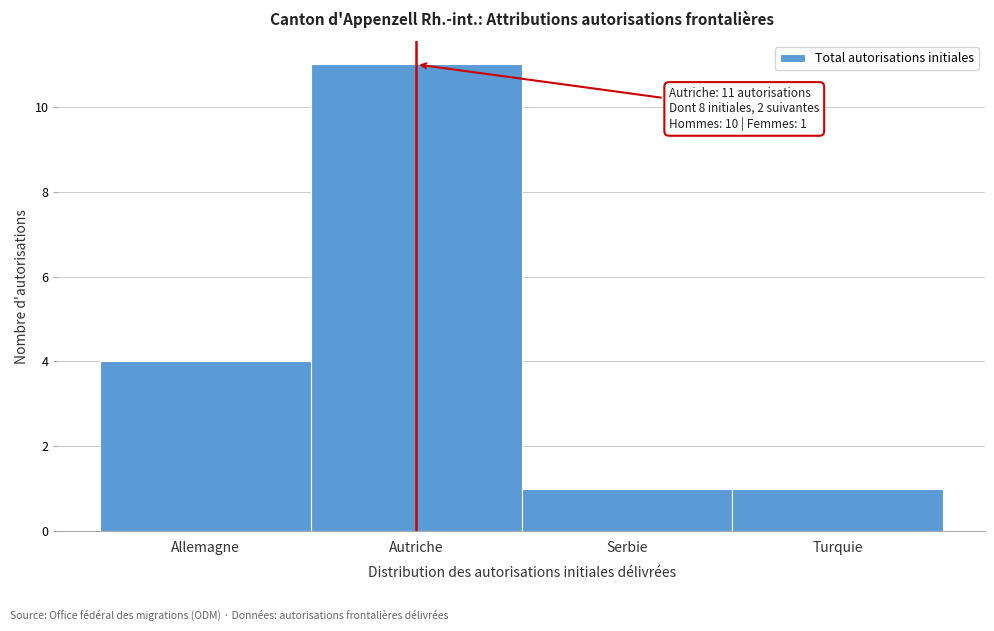

Reading right to left, what are all the values shown in this chart?

1	1	11	4